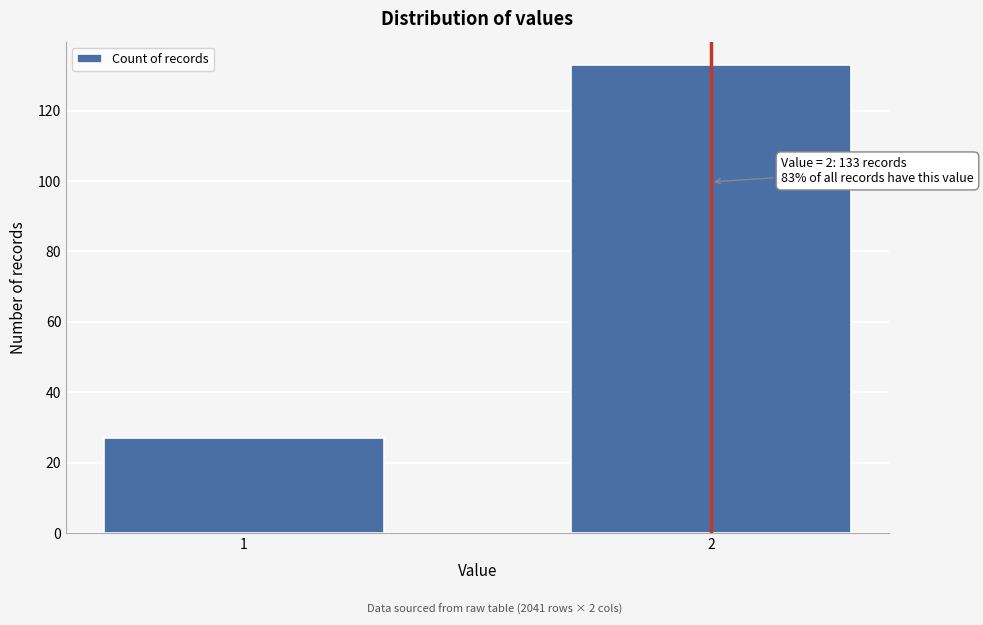

Reading left to right, transcribe all the data shown in this chart.

27	133